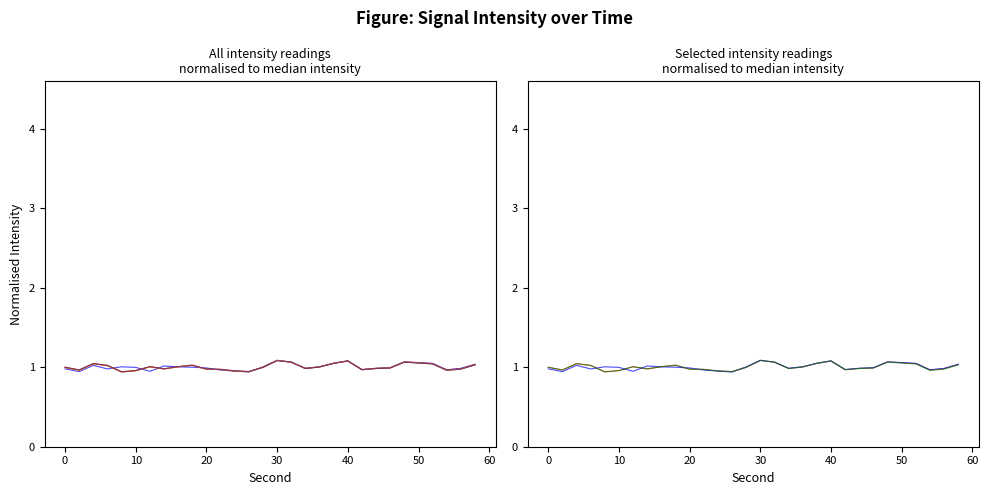

What is the value of the 7:01 point at the 4th from the left?

1.0